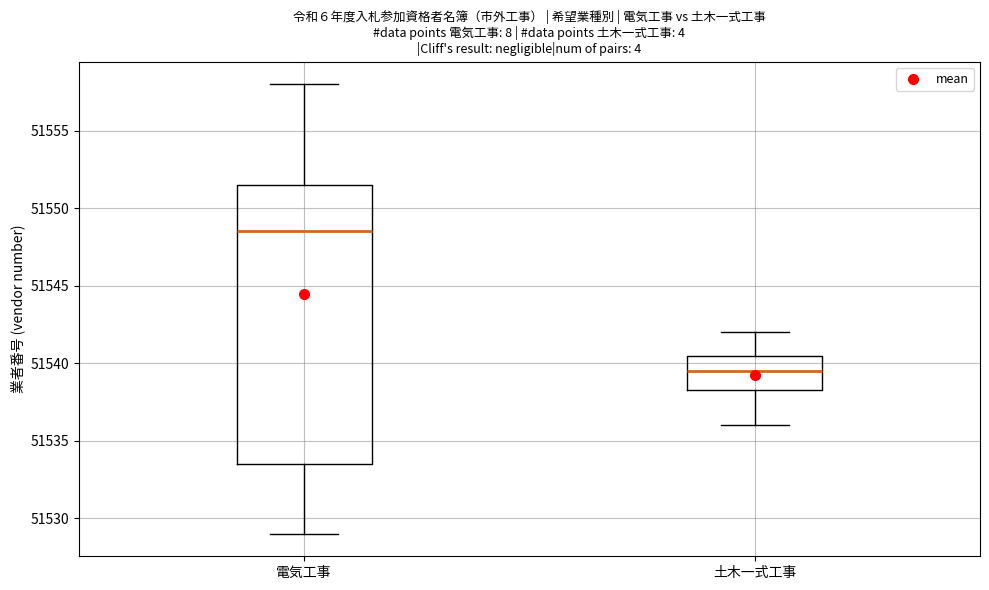

Which box's median line is the lowest?

土木一式工事